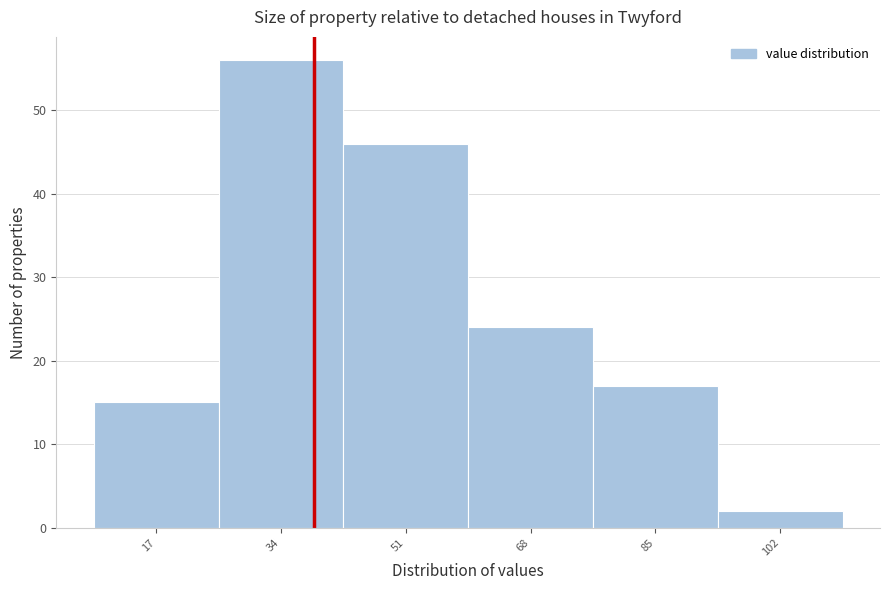

Reading right to left, transcribe all the data shown in this chart.

102=2	85=17	68=24	51=46	34=56	17=15